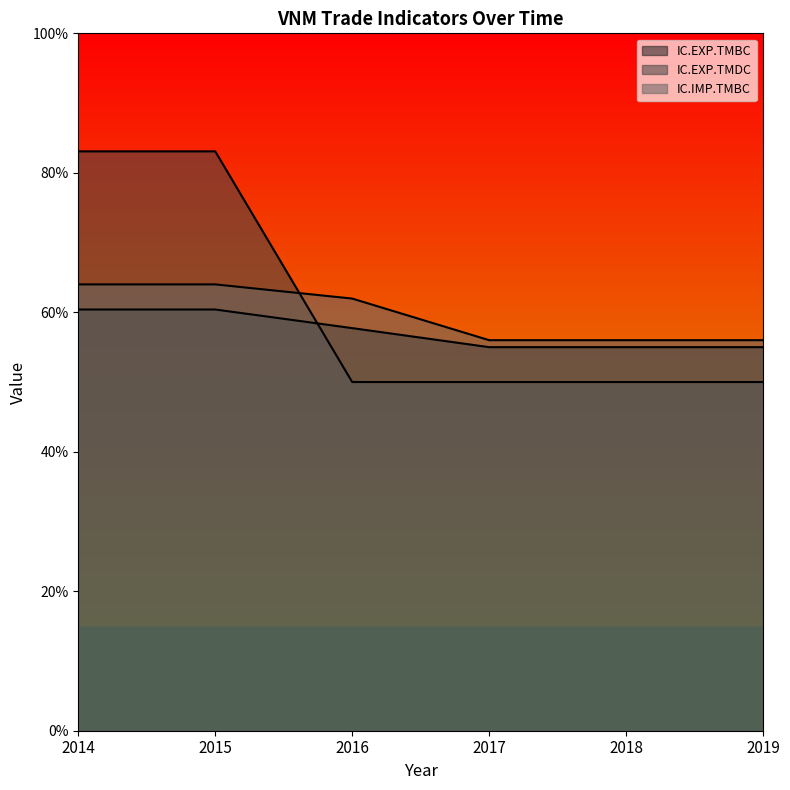

True or false: IC.EXP.TMDC and IC.IMP.TMBC intersect in this chart.

True